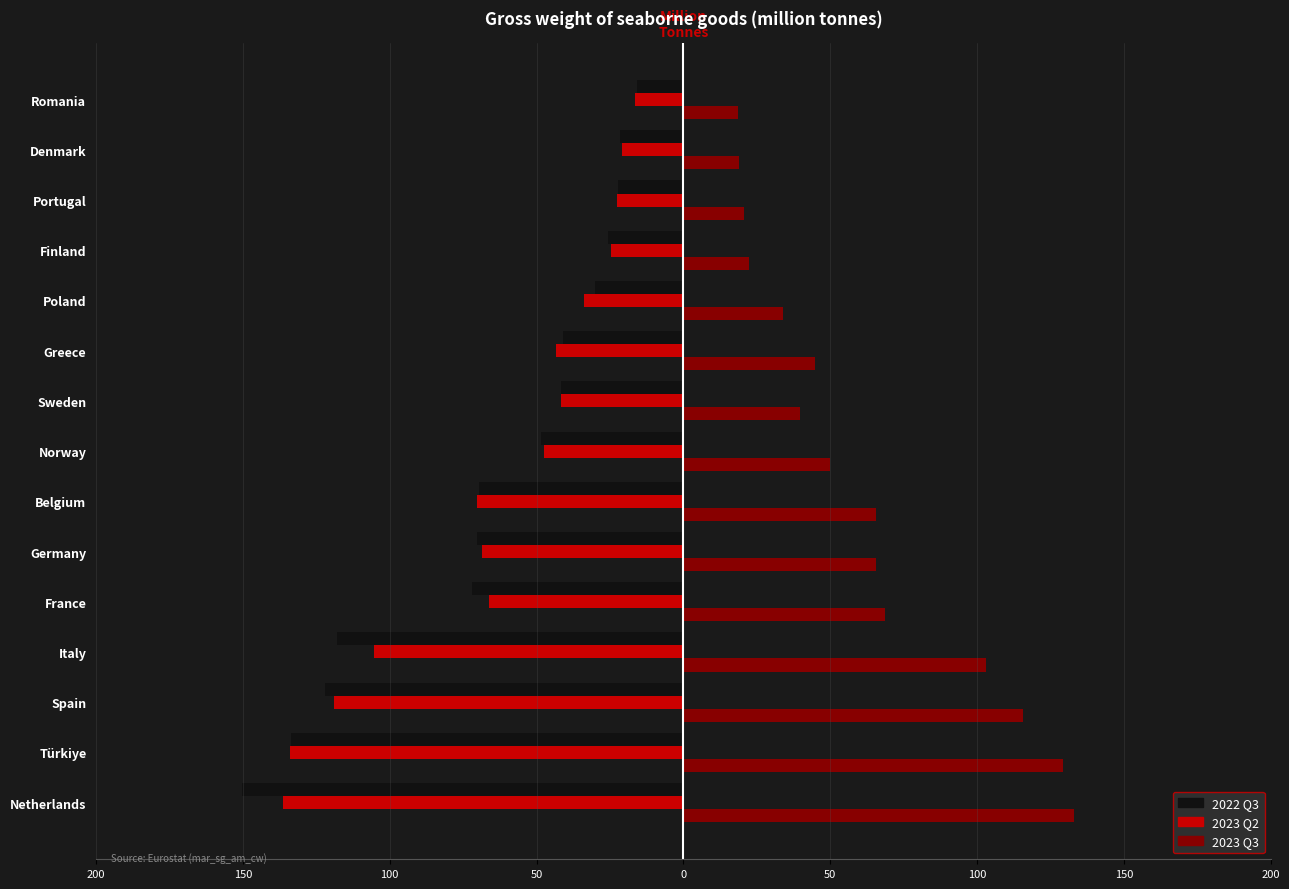

What are all the series names shown in the legend?

2022 Q3, 2023 Q2, 2023 Q3